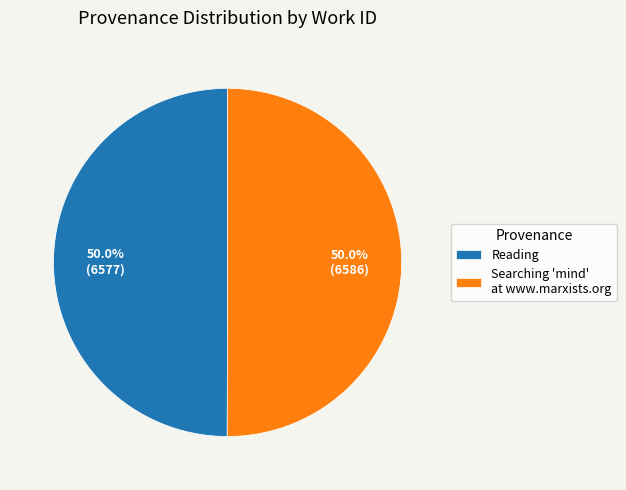

How much of the chart is everything except Reading?

50.0%